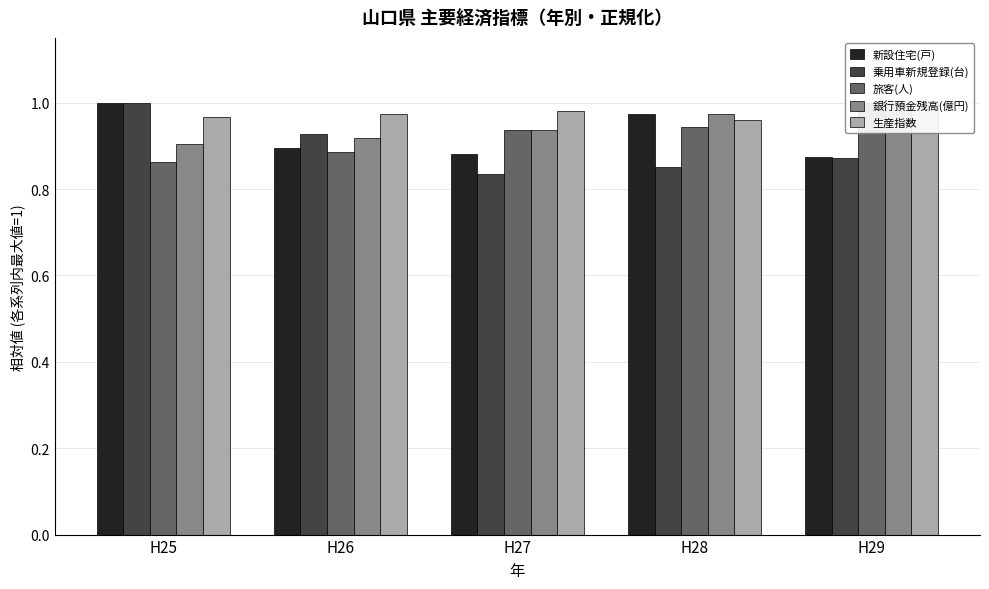

What is the value of the 乗用車新規登録(台) bar at the 5th from the left?

0.9